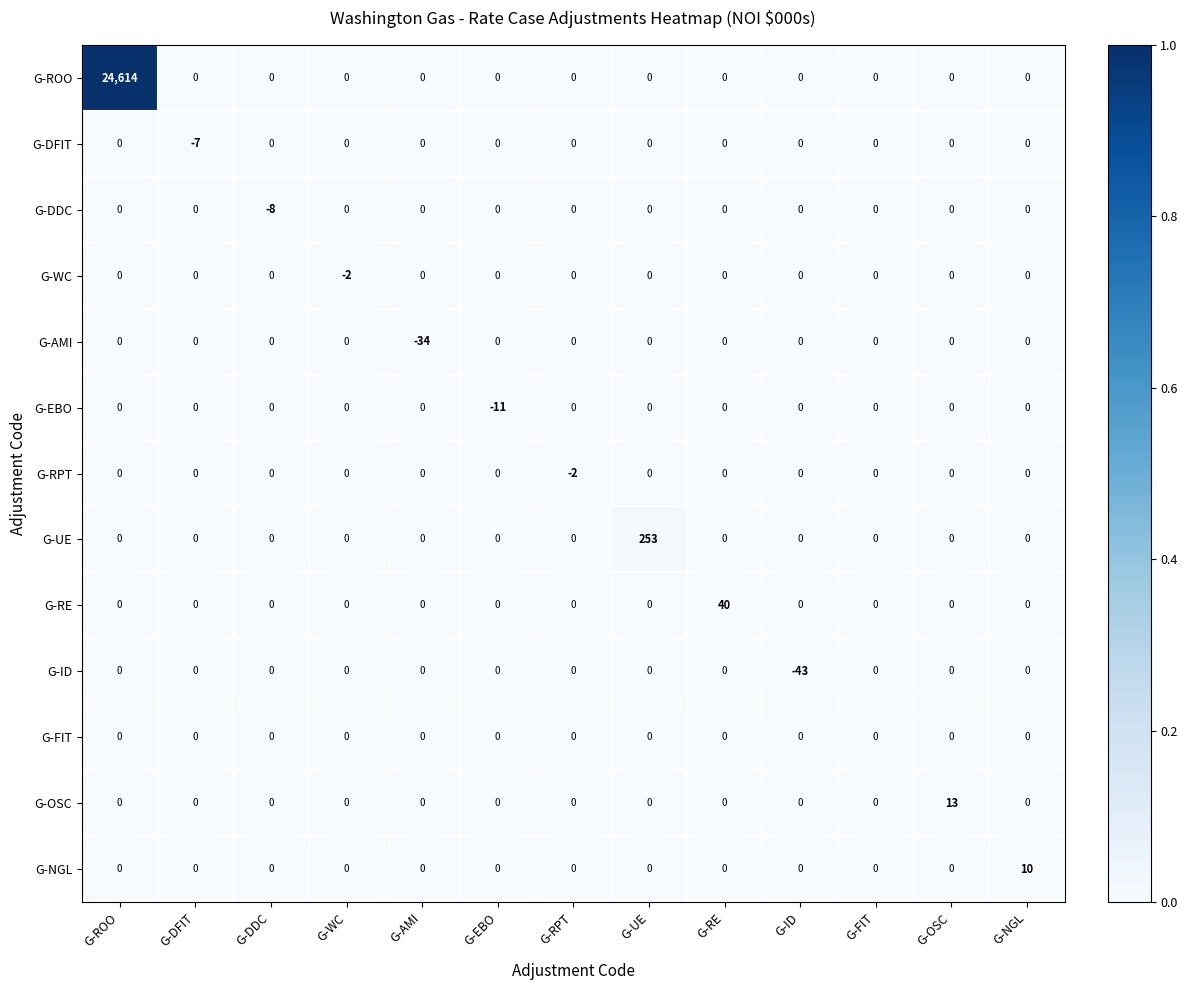

Which series has the largest total across all categories?

G-ROO